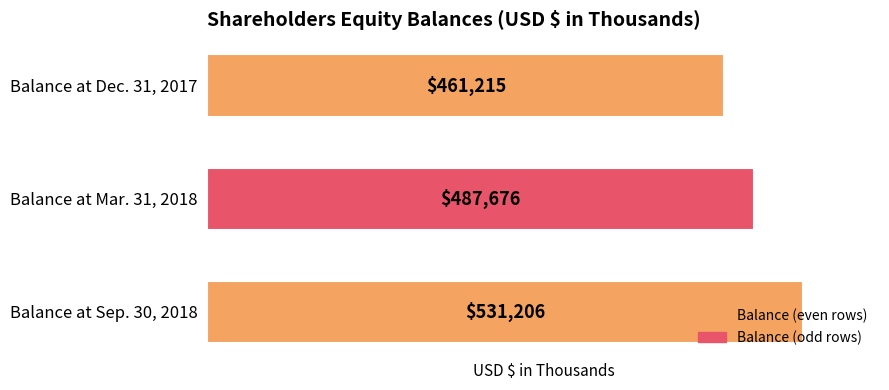

What is the difference between the maximum and minimum values?

69991